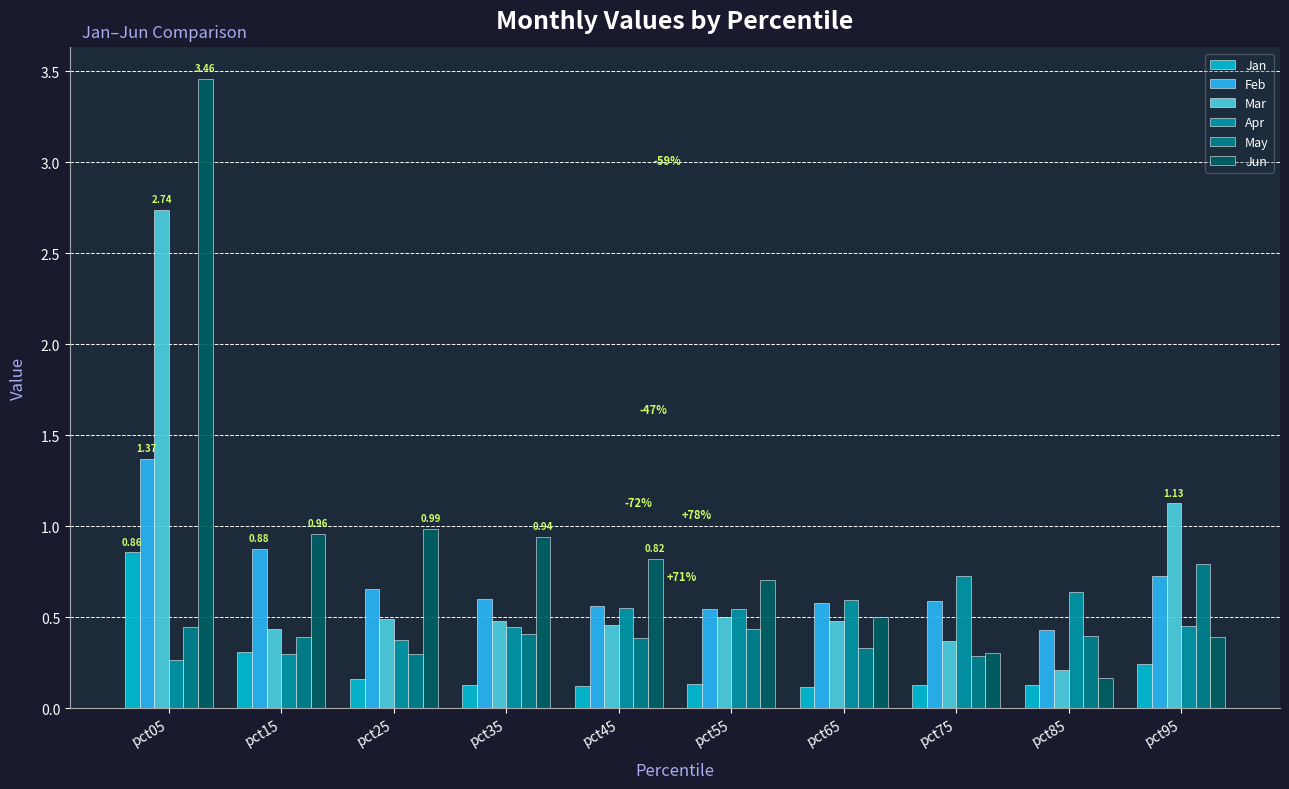

Are the bars horizontal?

No